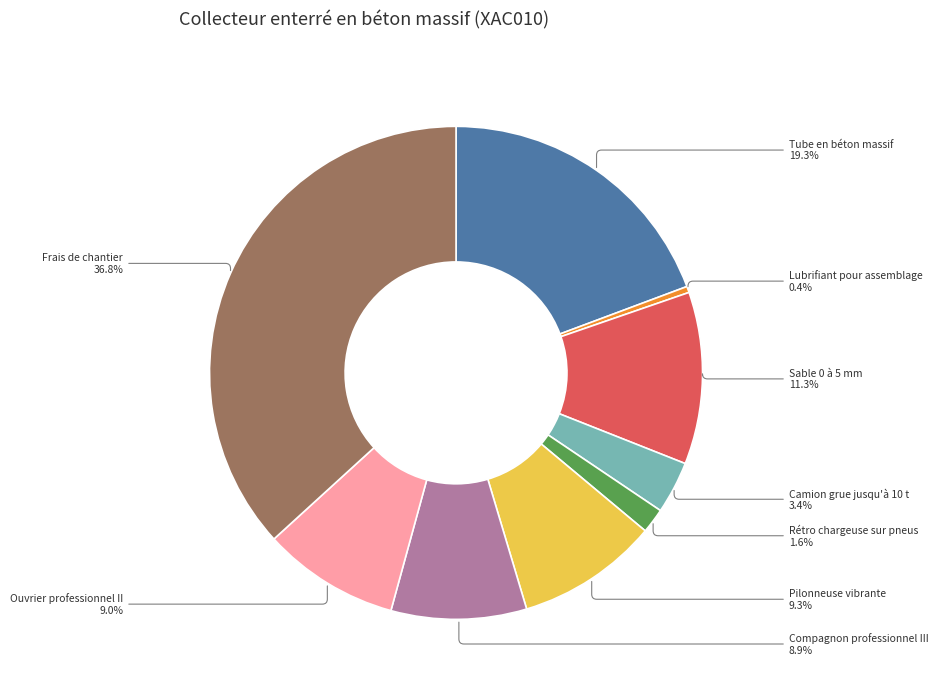

To the nearest percent, what is the average slice percentage?

11%